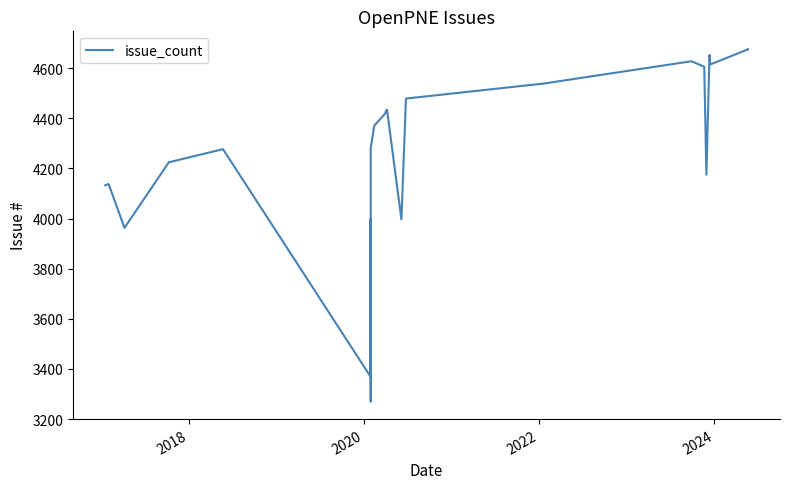

What is the smallest value displayed?

3270